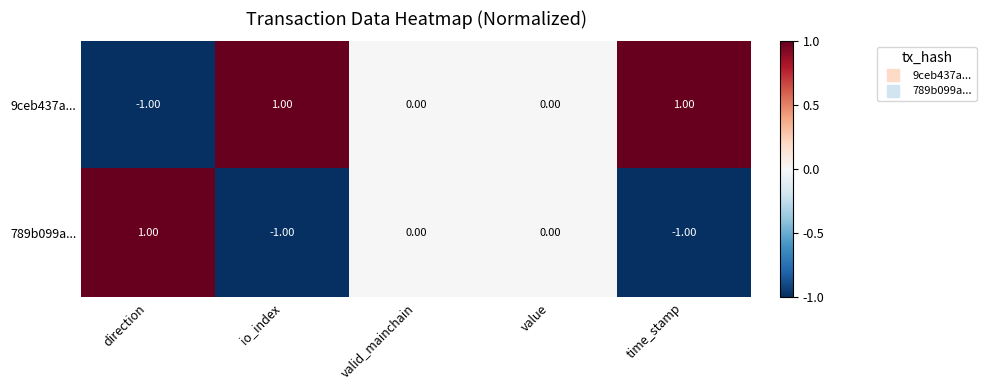

List the series in order of their overall mean, lowest first.

789b099a..., 9ceb437a...